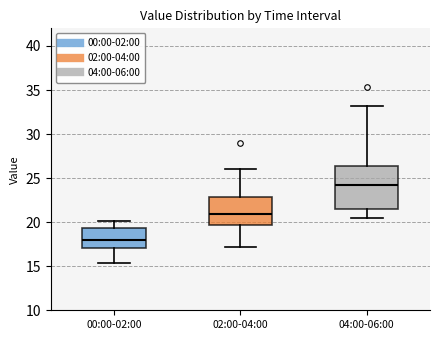

Where does the lower whisker of the box for 04:00-06:00 end on the y-axis? The values are not printed on the chart, so give them approximately, as read against the axis.

20.5